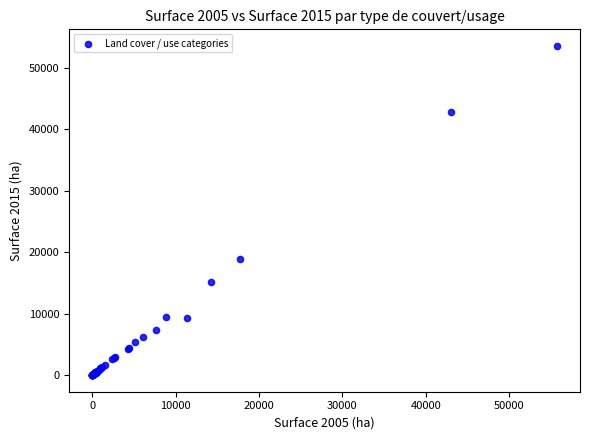

What Y value in the scatter plot is closest to 26794?

18925.0